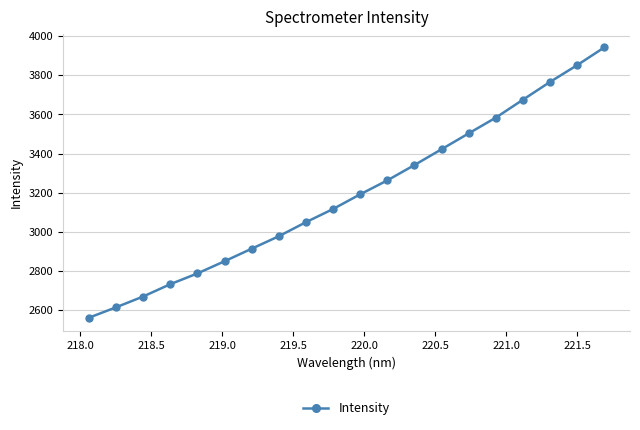

What is the difference between the second highest and second lowest values?

1236.8